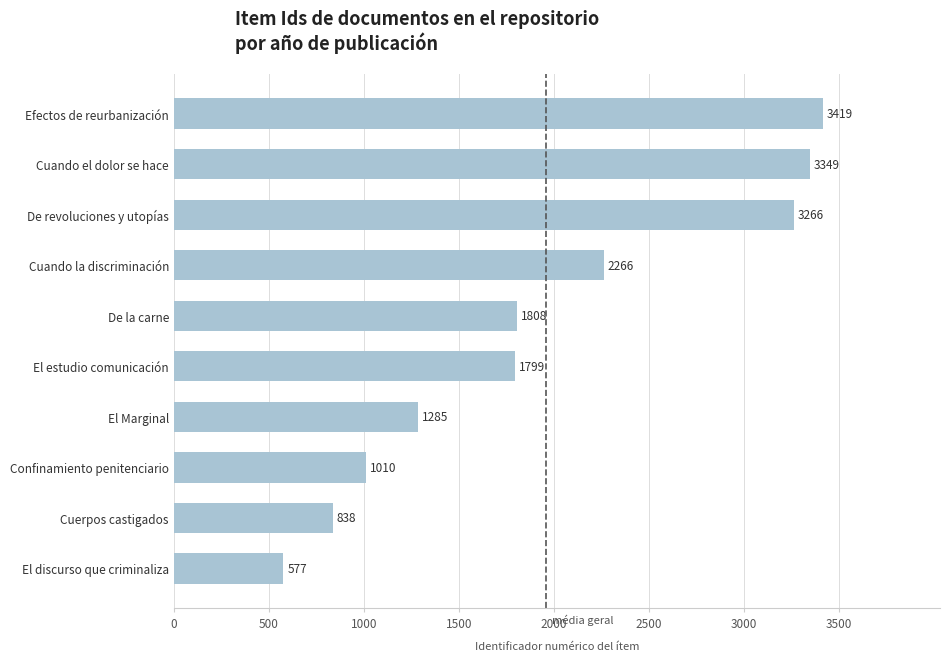

Reading bottom to top, transcribe all the data shown in this chart.

577	838	1010	1285	1799	1808	2266	3266	3349	3419